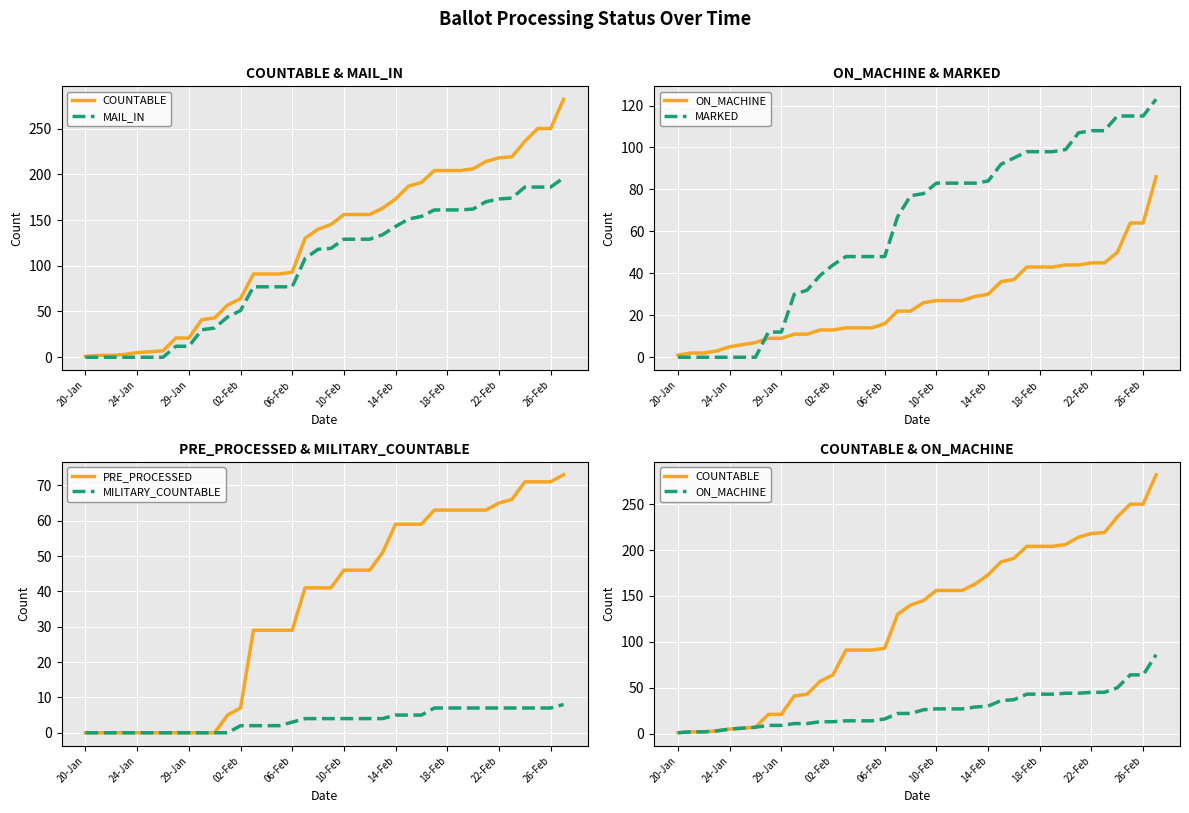

Between 34 and 37, which series saw the biggest shift?

COUNTABLE